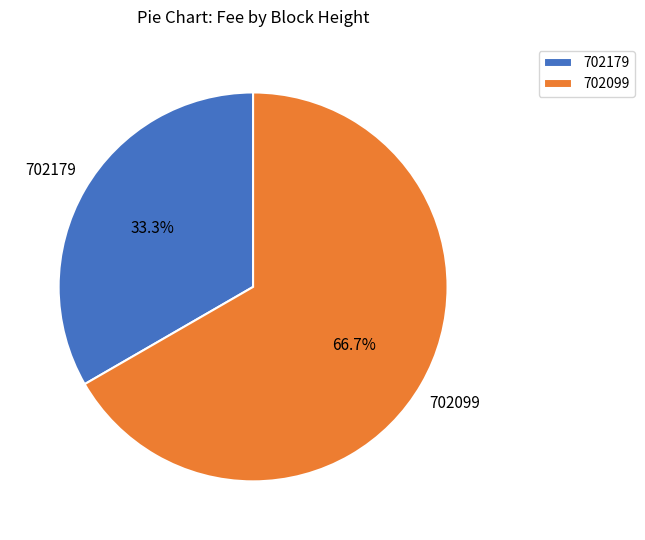

Which slice represents more than half of the pie?

702099